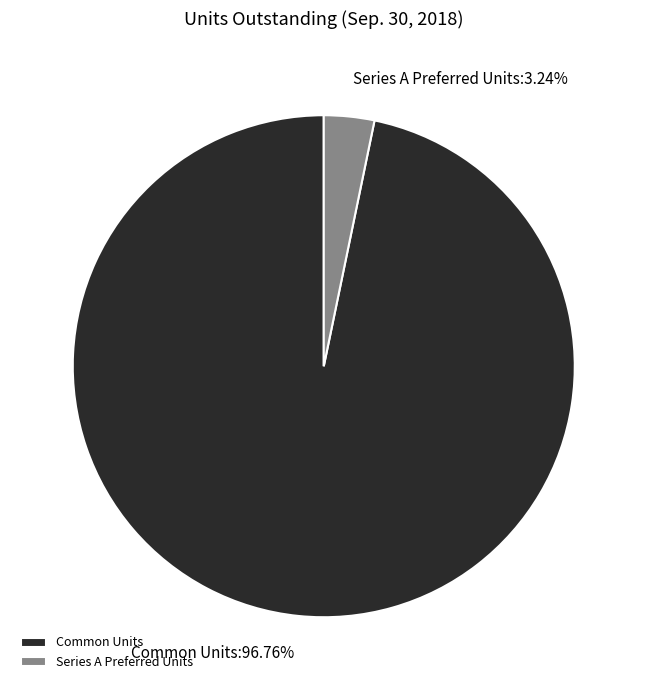

Which category accounts for the majority?

Common Units